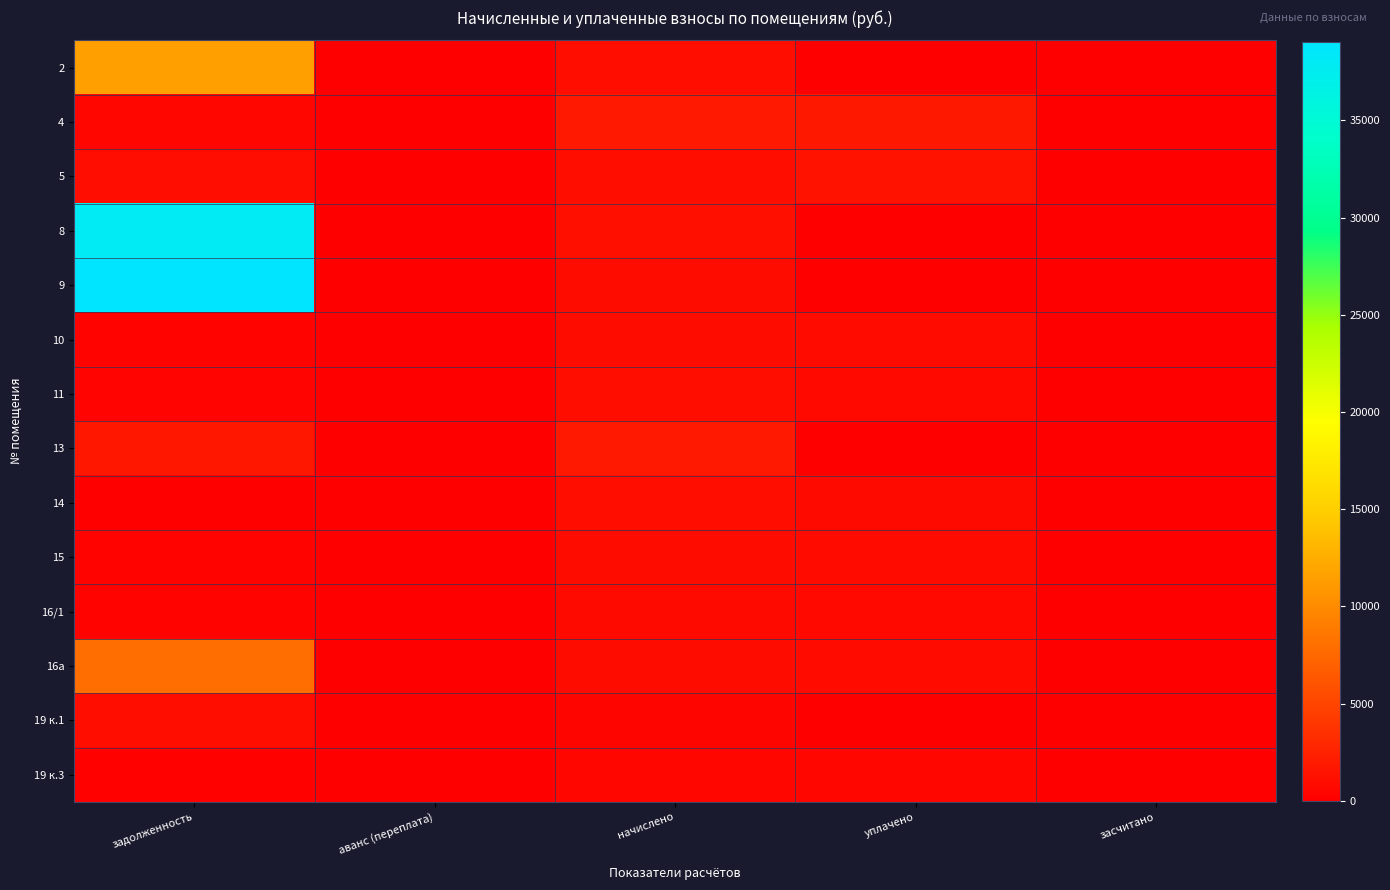

Between аванс (переплата) and задолженность, which is larger?

задолженность